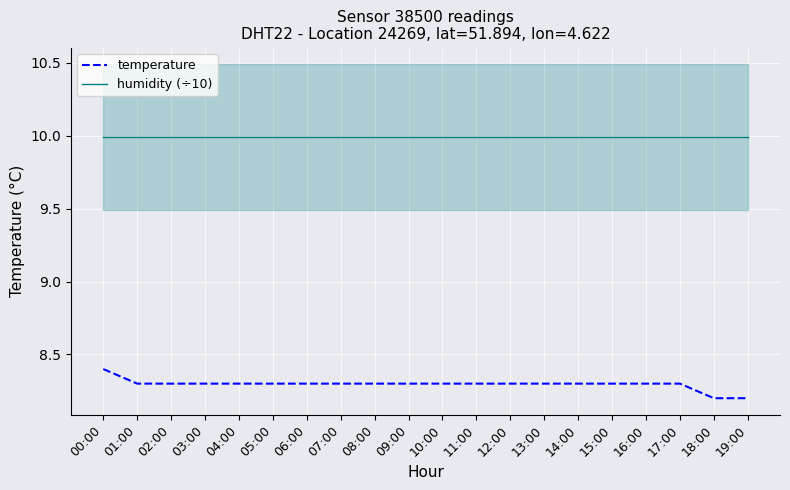

Reading left to right, list all the values displayed in this chart.

temperature: 00:00=8.4	01:00=8.3	02:00=8.3	03:00=8.3	04:00=8.3	05:00=8.3	06:00=8.3	07:00=8.3	08:00=8.3	09:00=8.3	10:00=8.3	11:00=8.3	12:00=8.3	13:00=8.3	14:00=8.3	15:00=8.3	16:00=8.3	17:00=8.3	18:00=8.2	19:00=8.2
humidity (÷10): 00:00=10.0	01:00=10.0	02:00=10.0	03:00=10.0	04:00=10.0	05:00=10.0	06:00=10.0	07:00=10.0	08:00=10.0	09:00=10.0	10:00=10.0	11:00=10.0	12:00=10.0	13:00=10.0	14:00=10.0	15:00=10.0	16:00=10.0	17:00=10.0	18:00=10.0	19:00=10.0